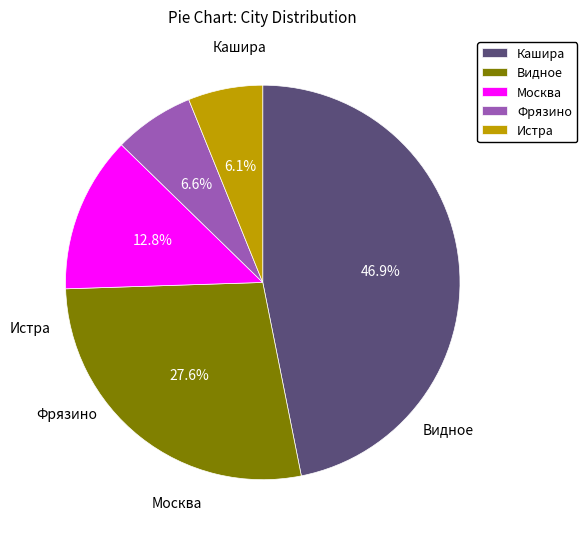

What percentage is the Кашира slice, to the nearest percent?

47%